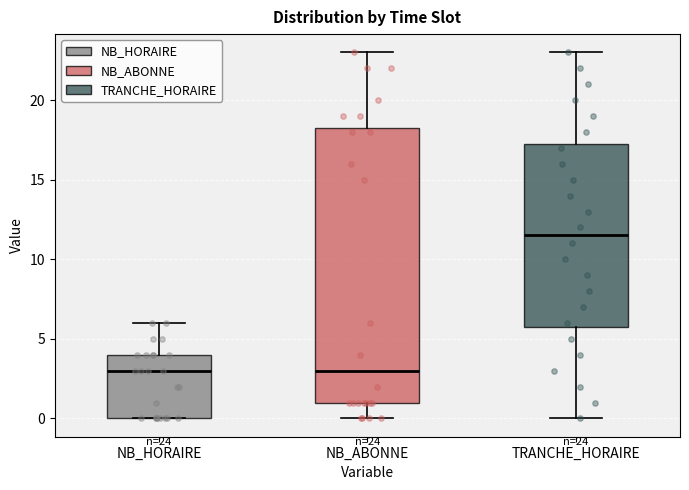

Which box is the tallest, from its lower edge to its upper edge?

NB_ABONNE